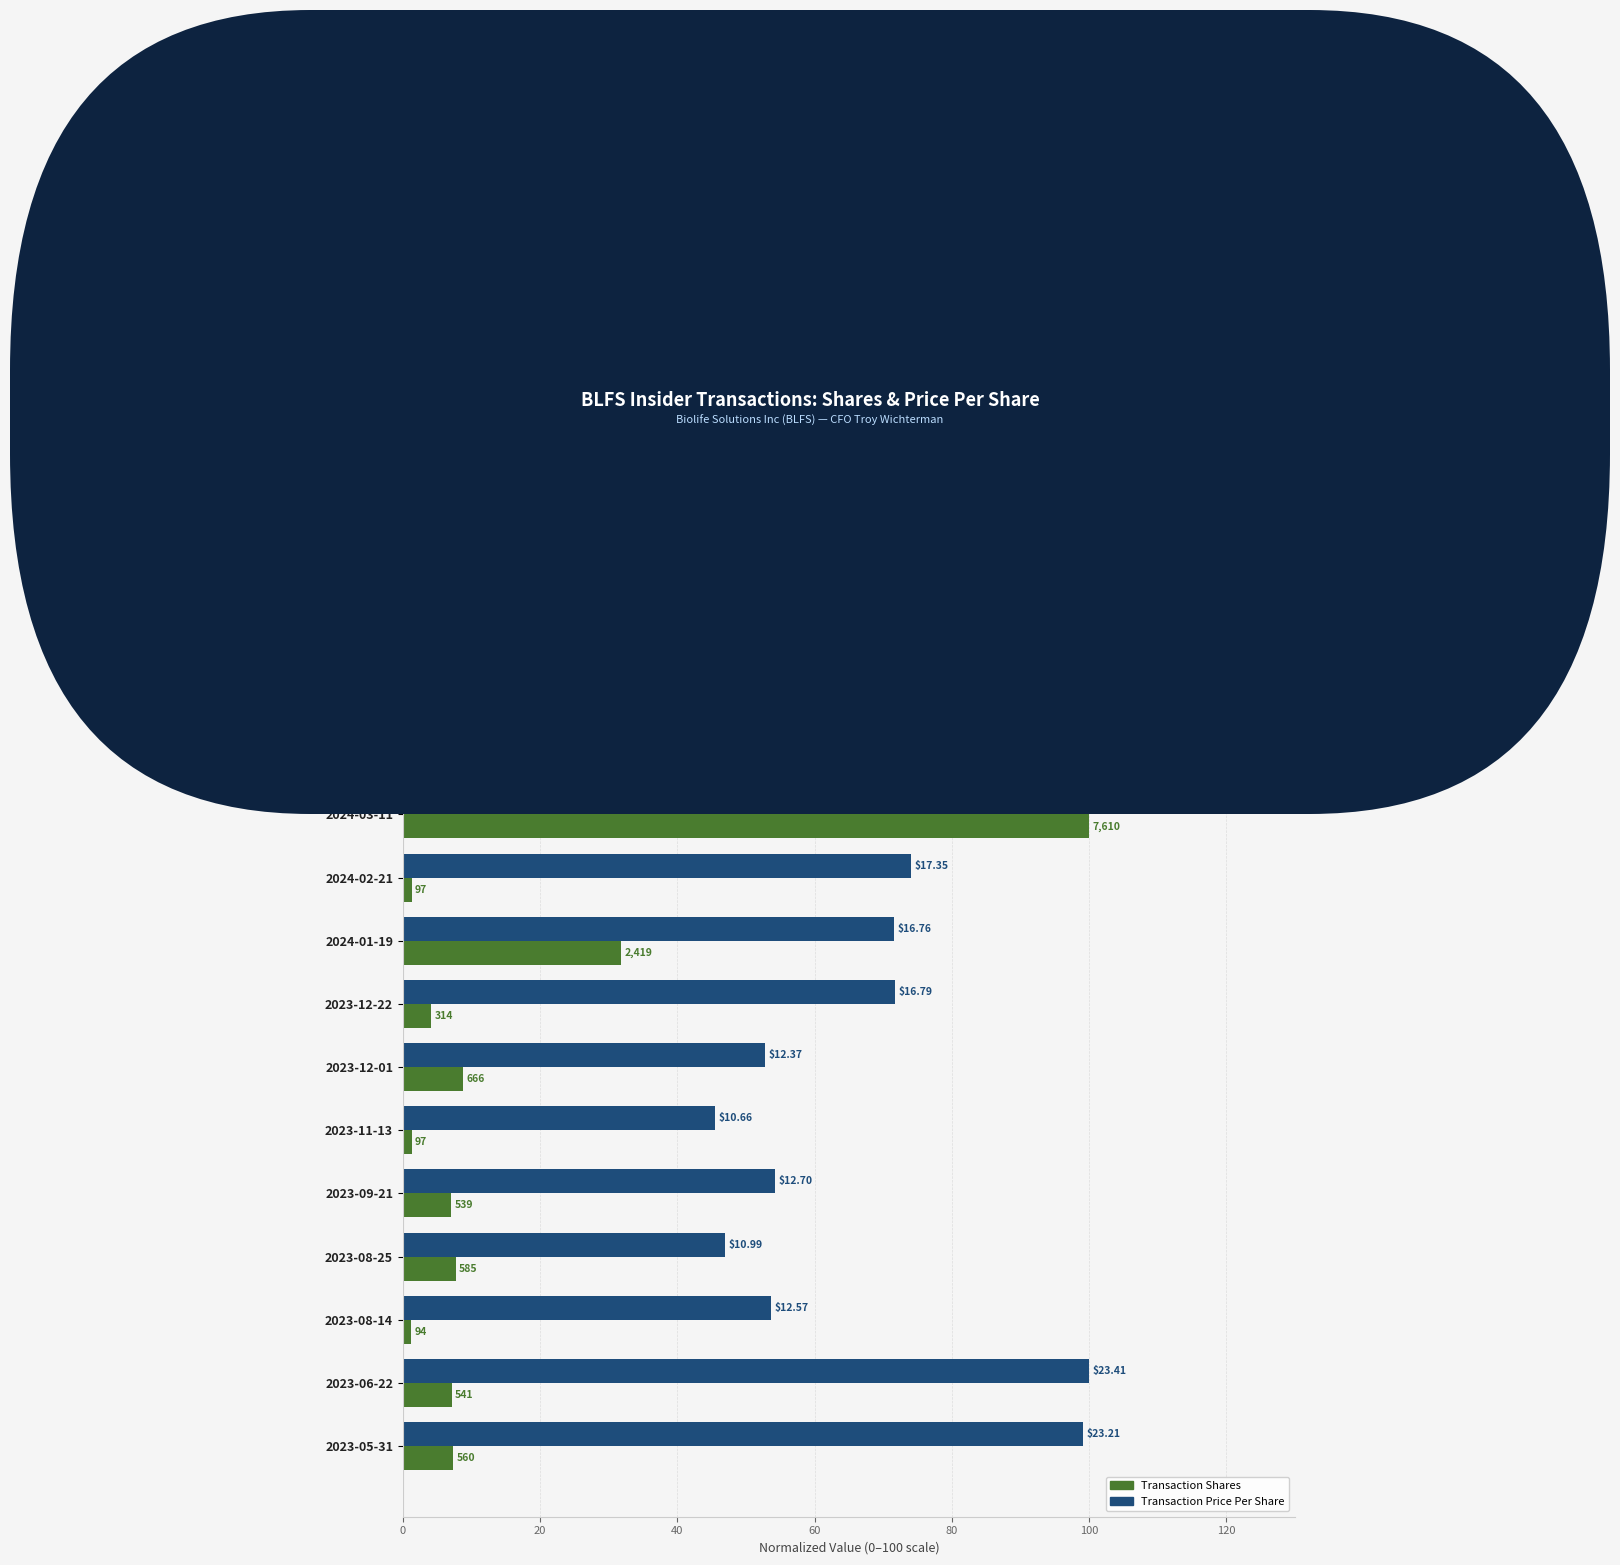

What are all the series names shown in the legend?

Transaction Shares, Transaction Price Per Share